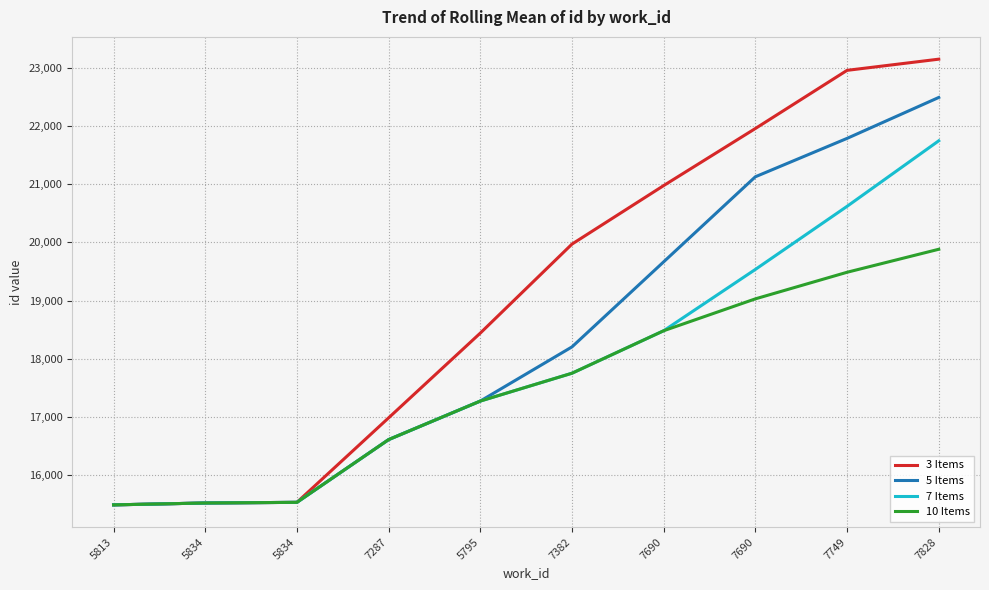

At how many categories does at least one series exceed 15540?

7